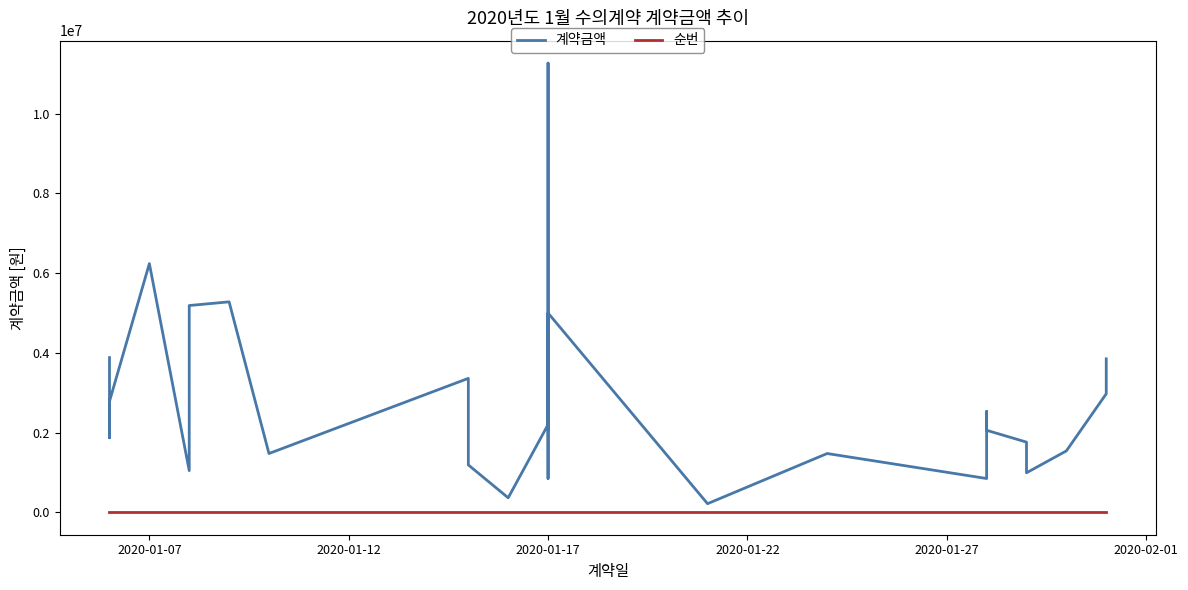

The 순번 series shows 15 at 2020-01-17. True or false?

True